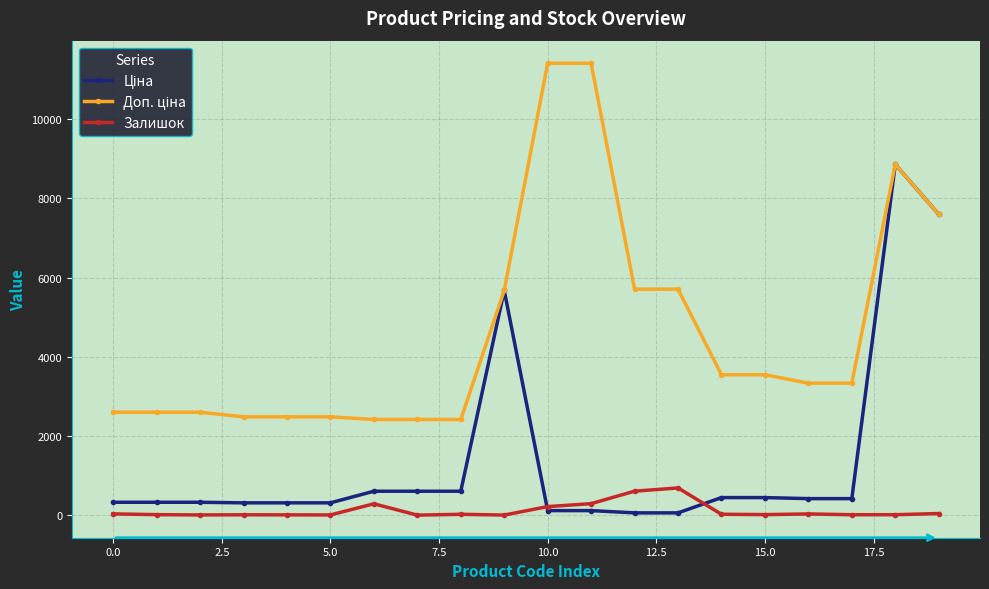

At how many categories does at least one series exceed 1772?

20